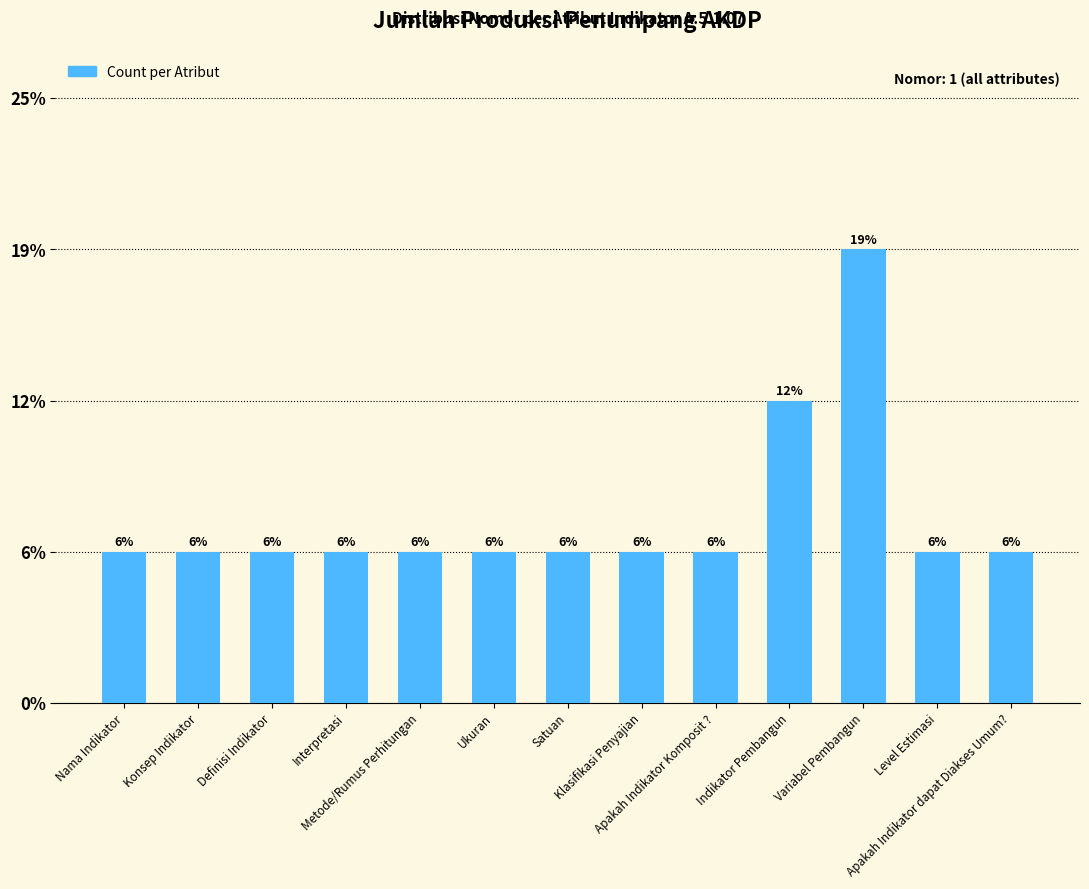

Which has a higher value, Metode/Rumus Perhitungan or Ukuran?

Metode/Rumus Perhitungan